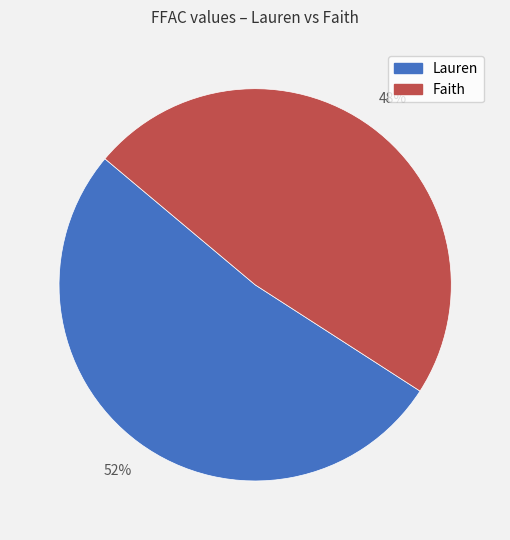

Does Lauren represent more than half of the total?

Yes